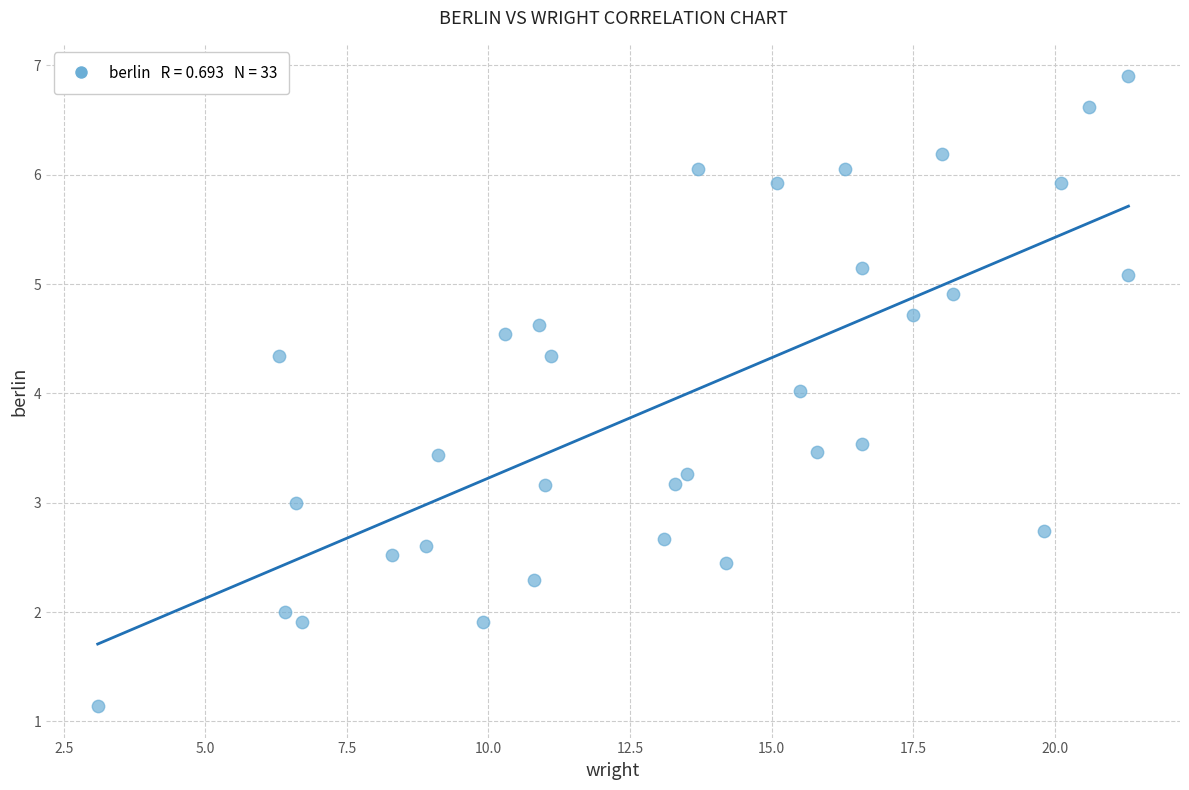

What is the range of X values (max minus min)?

18.2